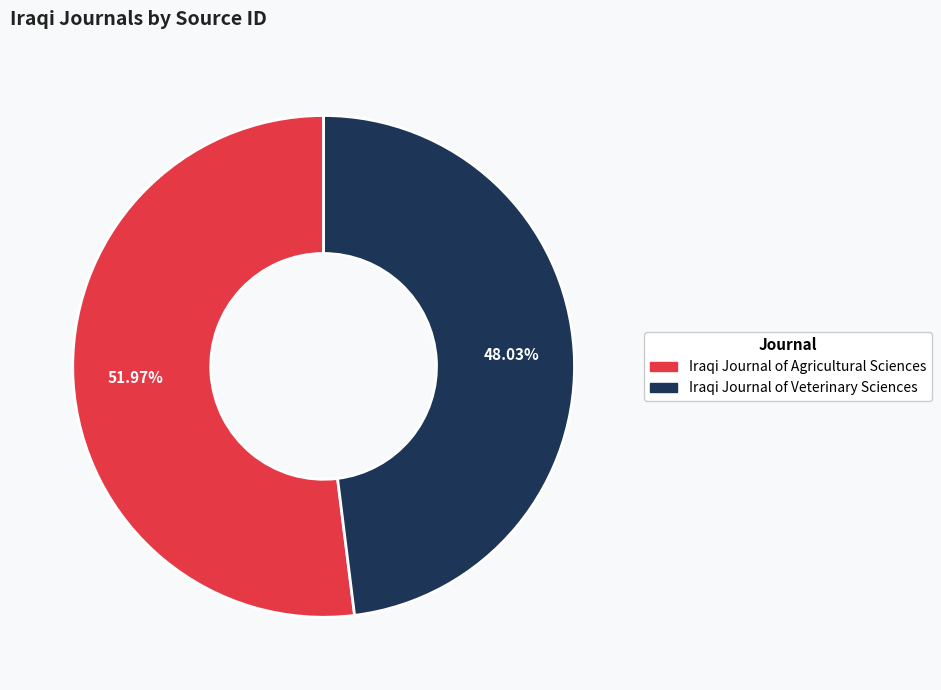

Count the number of slices in the pie.

2